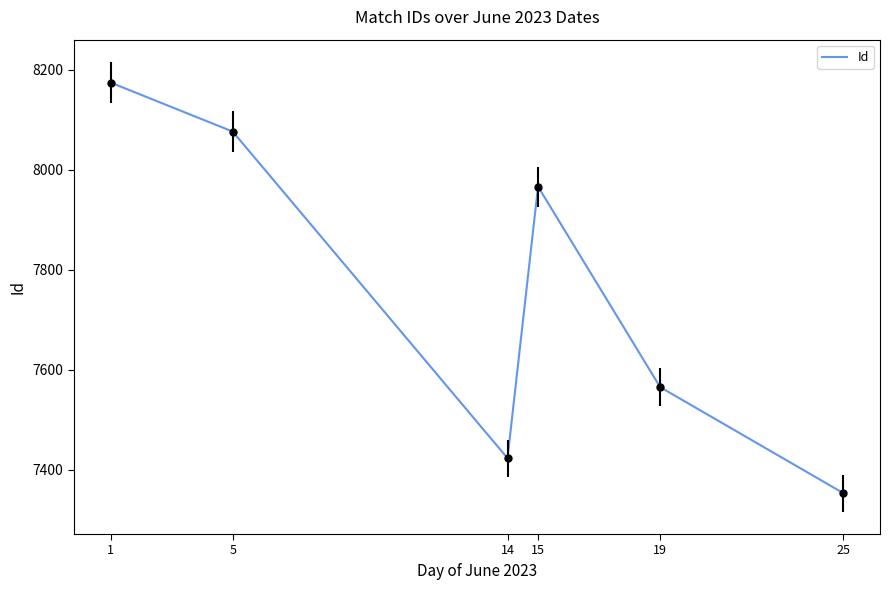

How many categories are shown in the chart?

6